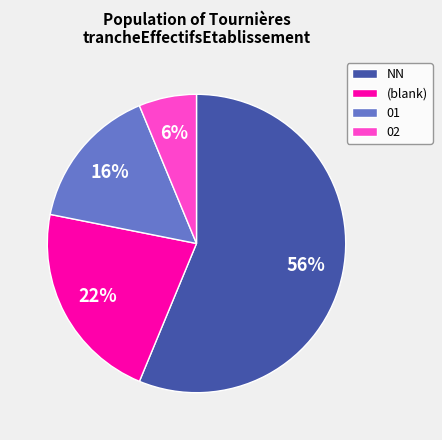

Which has a higher value, NN or (blank)?

NN